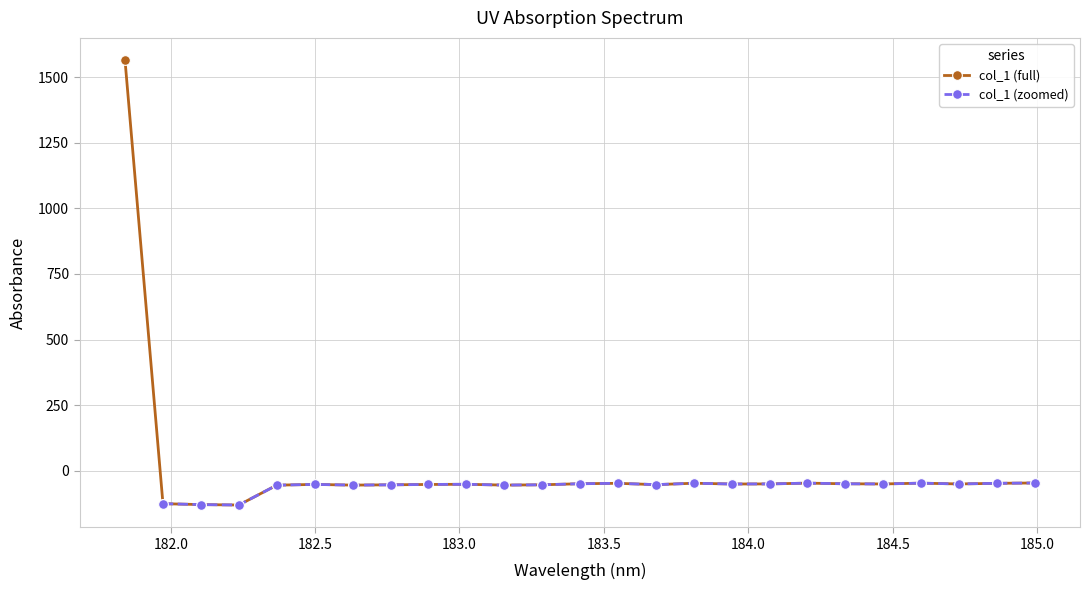

What is the maximum value for col_1 (full)?

1564.5